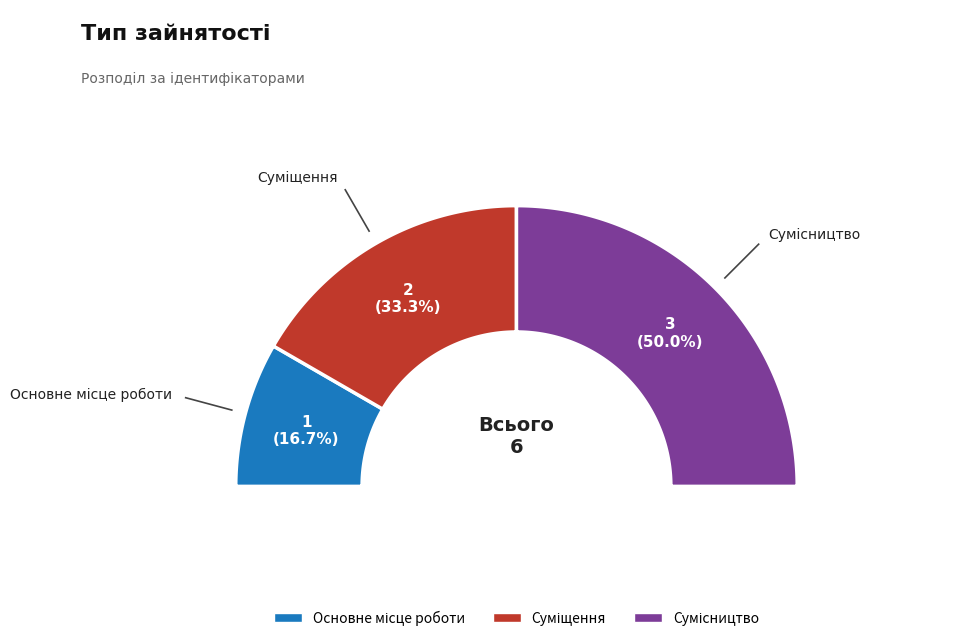

To the nearest percent, what is the combined percentage of Суміщення and Основне місце роботи?

50%